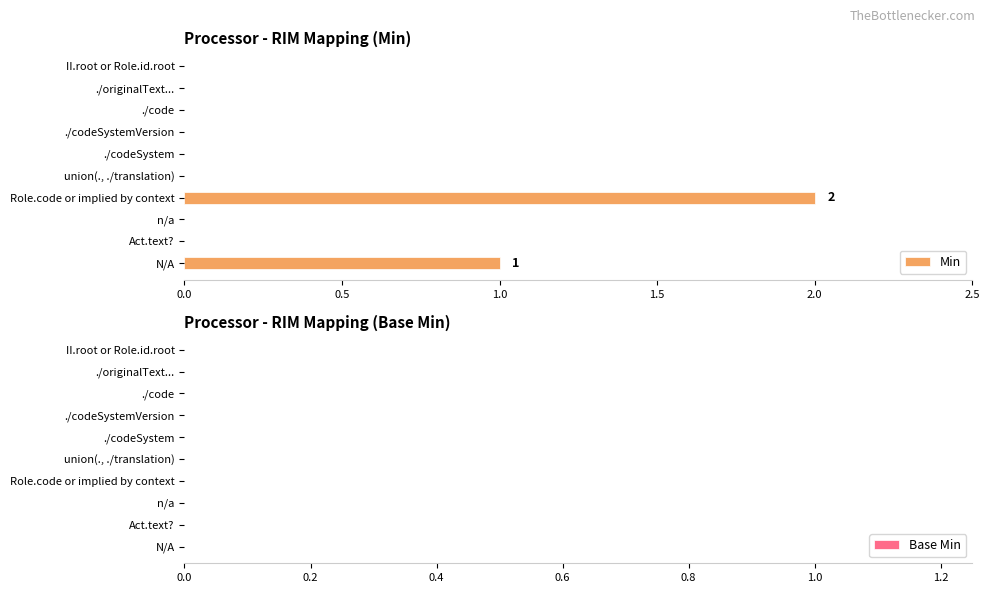

Reading bottom to top, list all the values displayed in this chart.

N/A=1	Act.text?=0	n/a=0	Role.code or implied by context=2	union(., ./translation)=0	./codeSystem=0	./codeSystemVersion=0	./code=0	./originalText...=0	II.root or Role.id.root=0